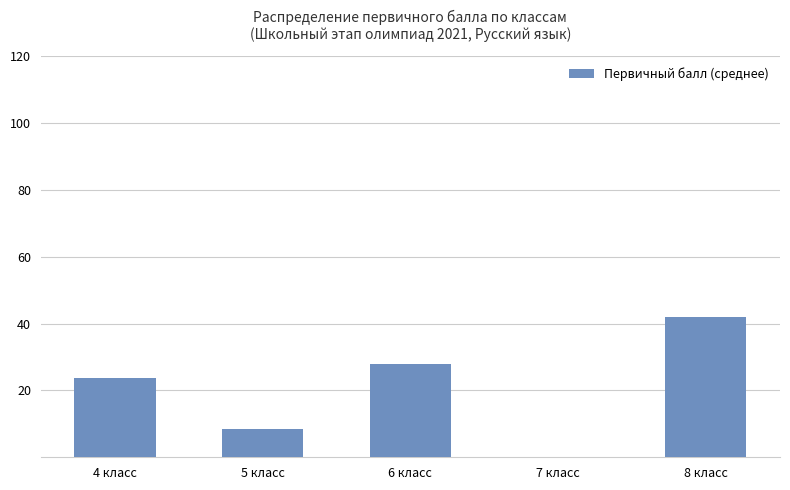

The chart shows a value of 8.5 at 5 класс. True or false?

True